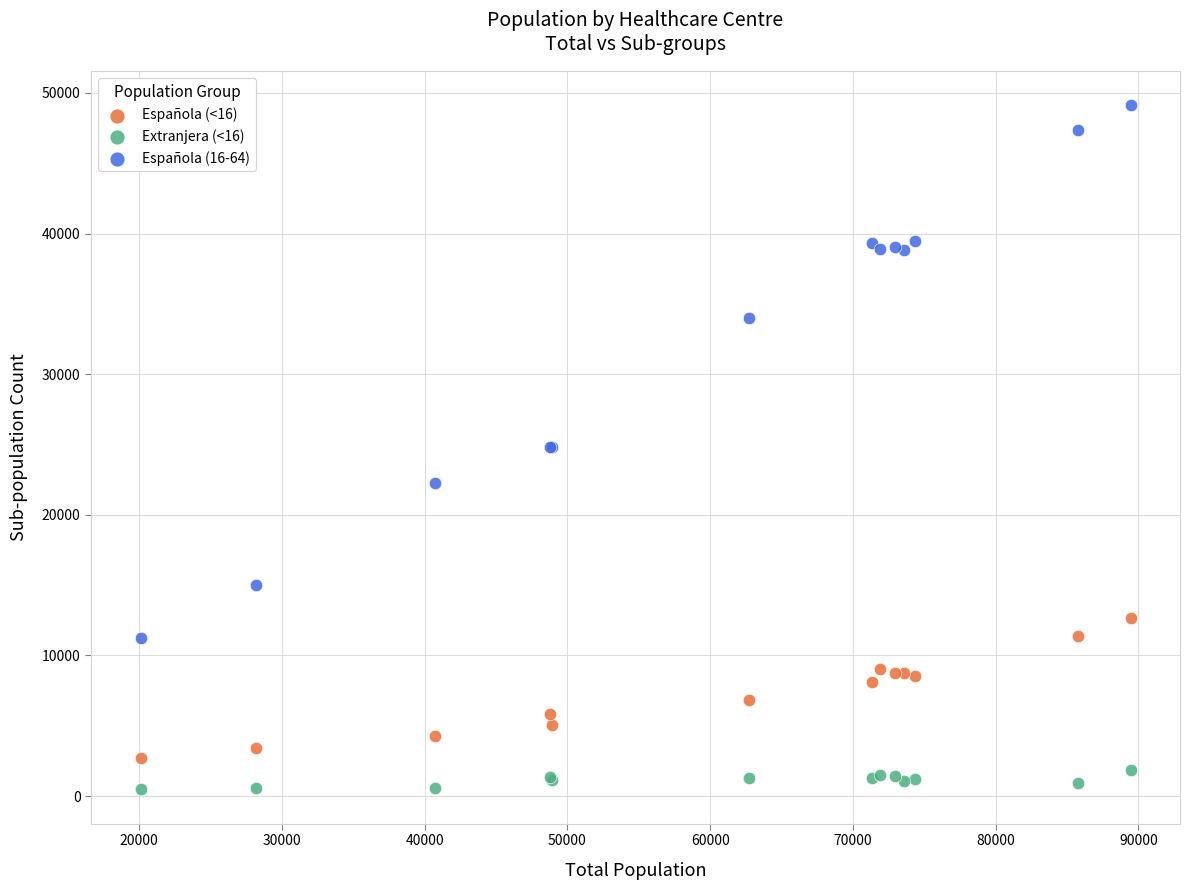

Which series reaches the minimum Y coordinate?

Extranjera (<16)